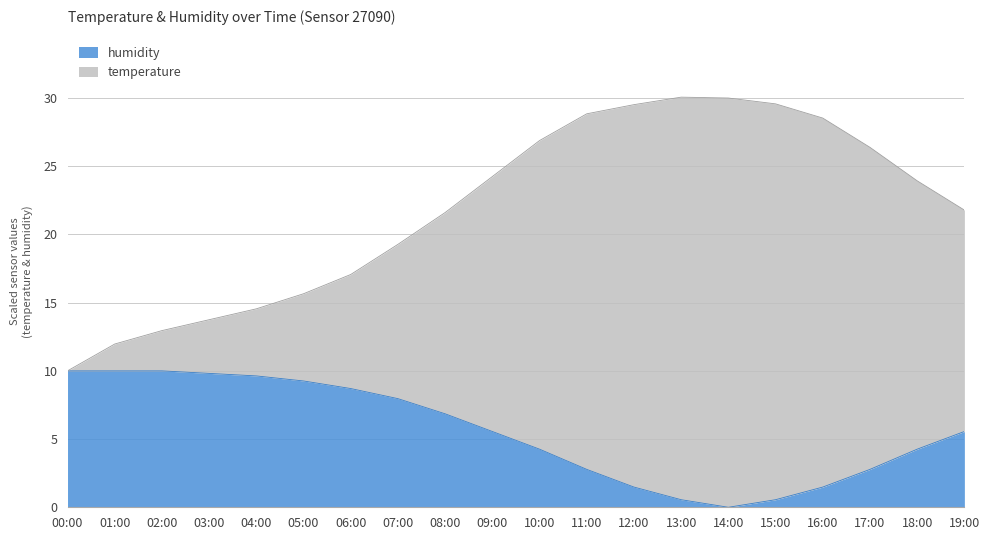

The value of humidity at 04:00 is 9.6. True or false?

True